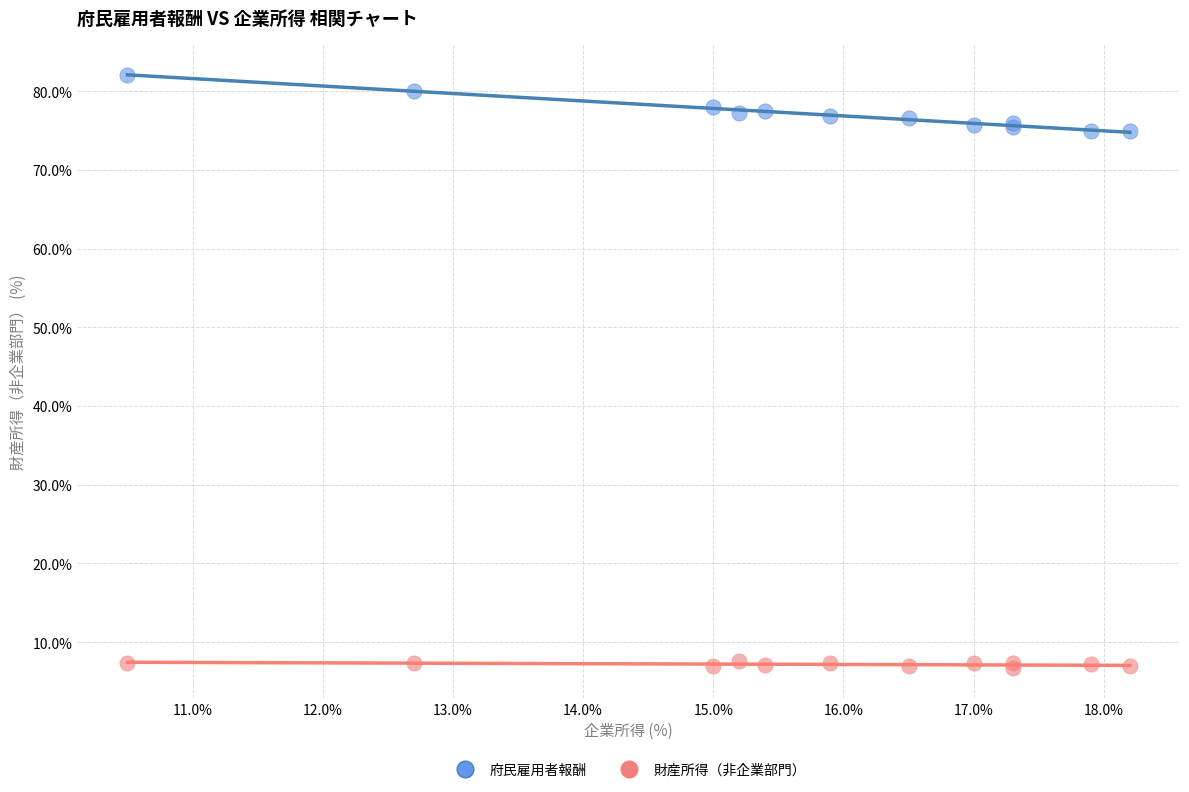

What are all the series names shown in the legend?

府民雇用者報酬, 財産所得（非企業部門）